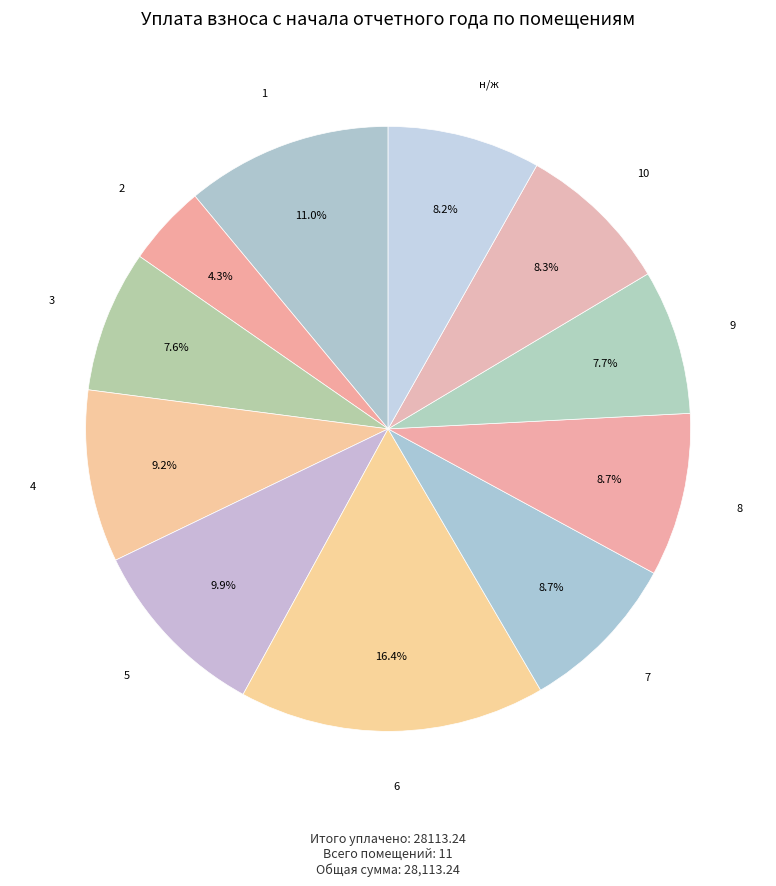

What is the smallest slice in the pie chart?

2